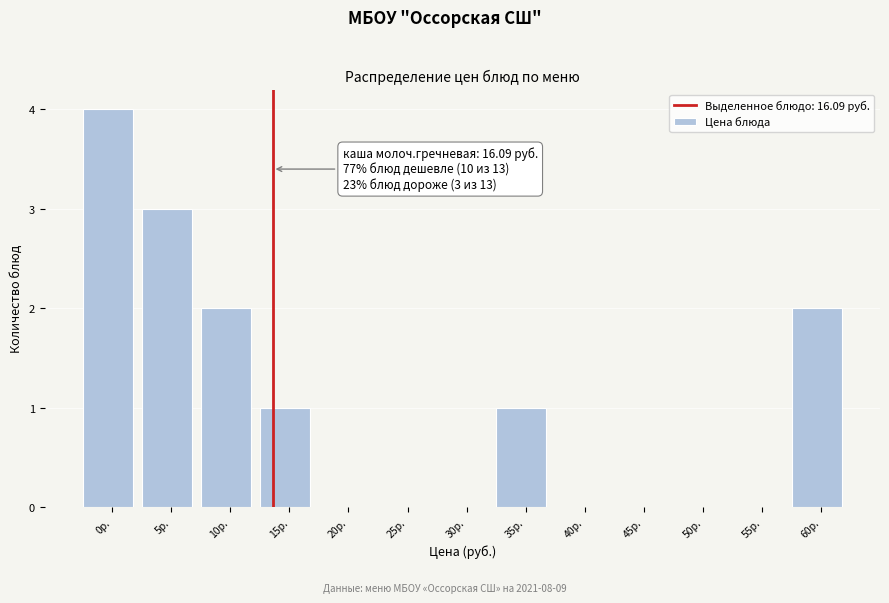

Reading left to right, list all the values displayed in this chart.

0р.=4	5р.=3	10р.=2	15р.=1	20р.=0	25р.=0	30р.=0	35р.=1	40р.=0	45р.=0	50р.=0	55р.=0	60р.=2